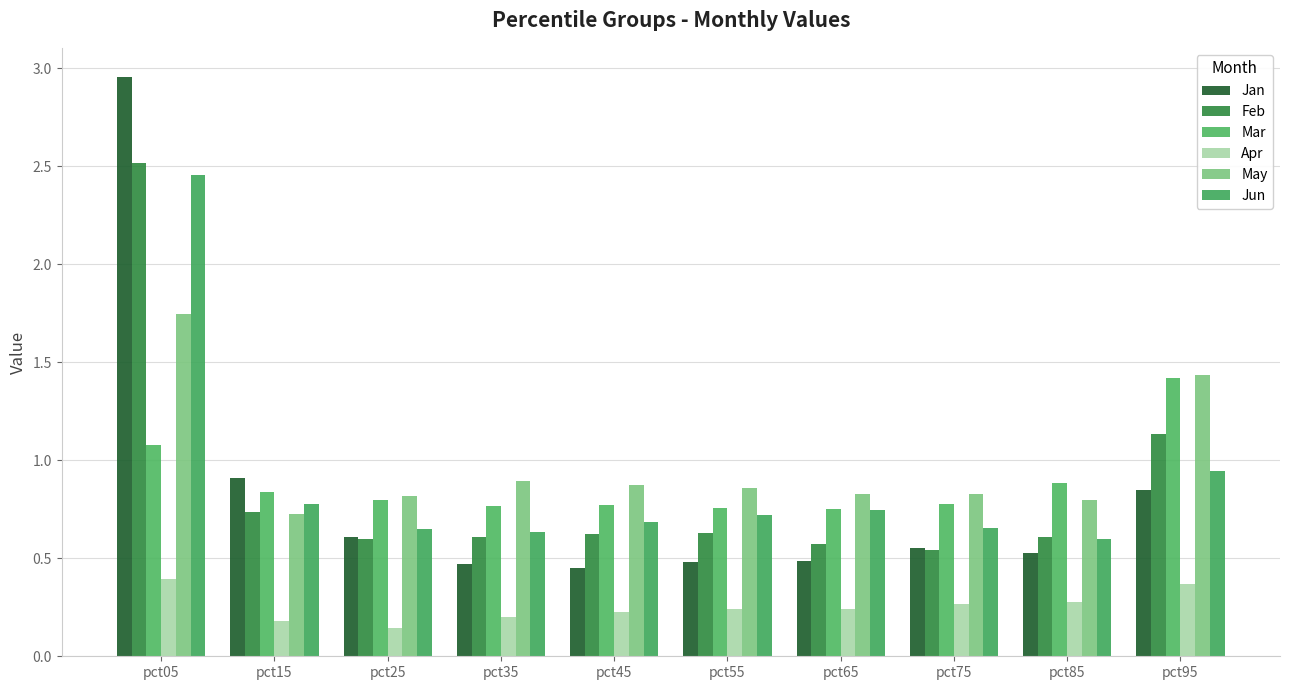

Are the bars grouped side by side (vs. stacked)?

Yes